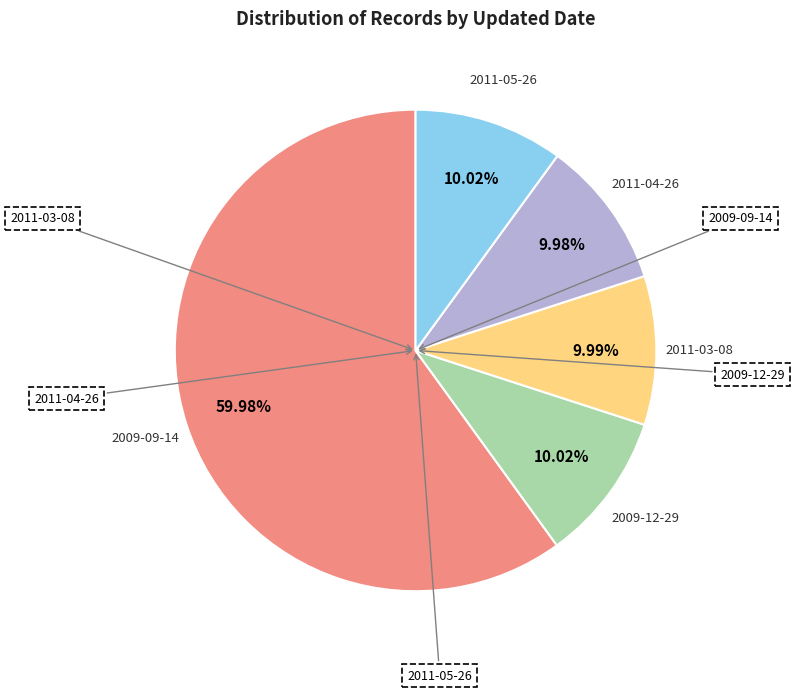

Which slice is the largest?

2009-09-14